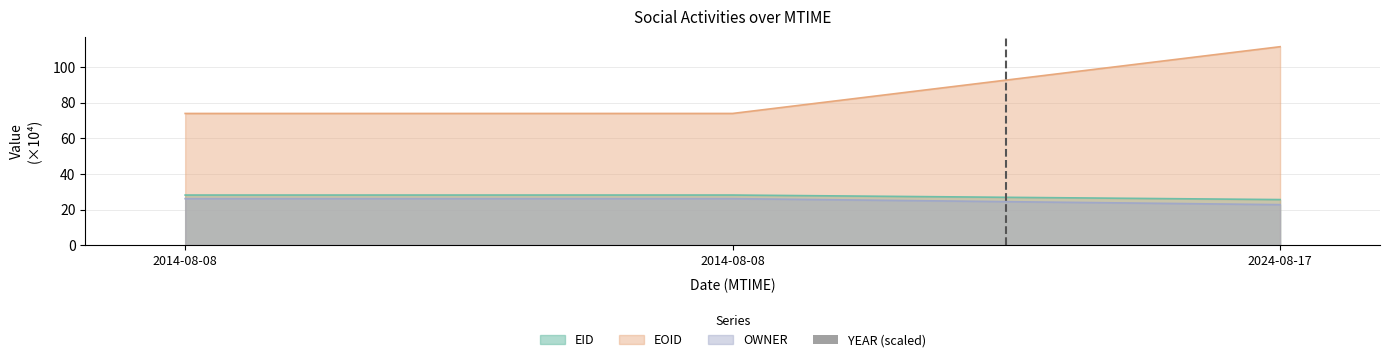

What is the maximum value shown in the chart?

111.6